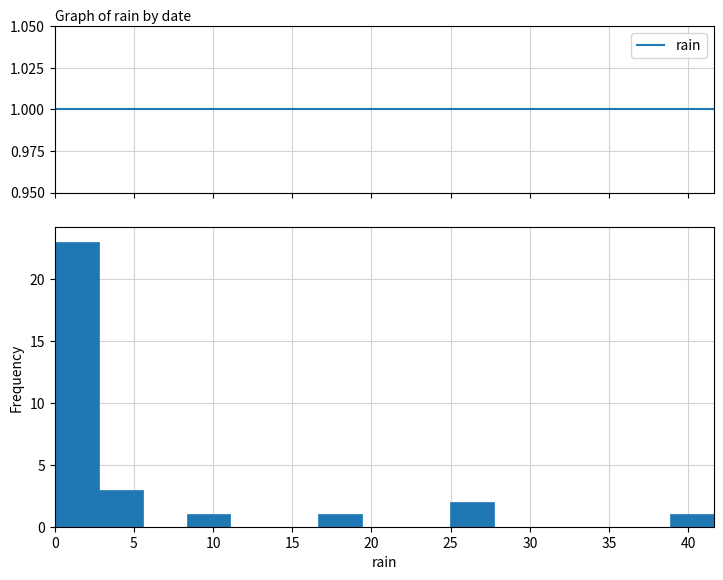

Reading left to right, transcribe this chart: for each bar, give the range it covers on the x-axis and its height. Neither the bar edges nor the heights are printed on the chart, so give them approximately, as read against the axes.

0.0 to 3.0: 23
3.0 to 5.5: 3
5.5 to 8.5: 0
8.5 to 11.0: 1
11.0 to 14.0: 0
14.0 to 16.5: 0
16.5 to 19.5: 1
19.5 to 22.0: 0
22.0 to 25.0: 0
25.0 to 27.5: 2
27.5 to 30.5: 0
30.5 to 33.5: 0
33.5 to 36.0: 0
36.0 to 39.0: 0
39.0 to 41.5: 1